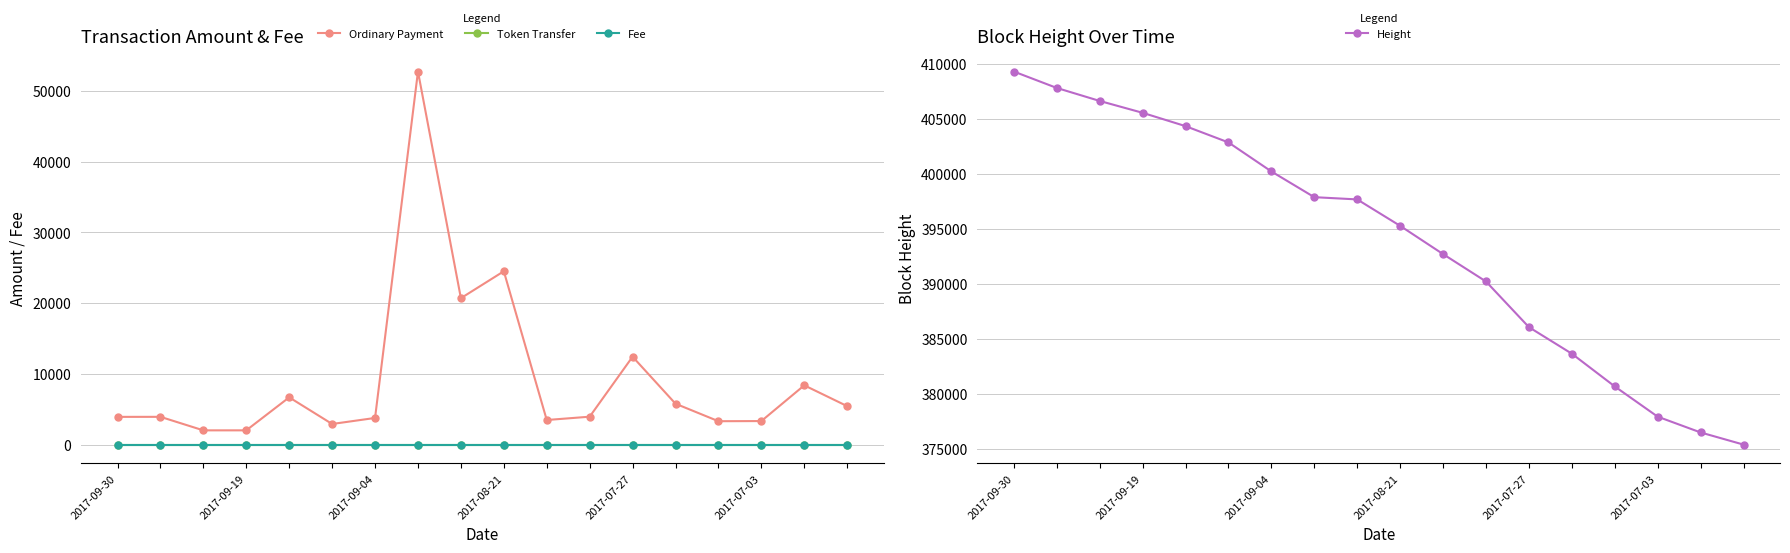

Which series has the widest spread of values?

Ordinary Payment